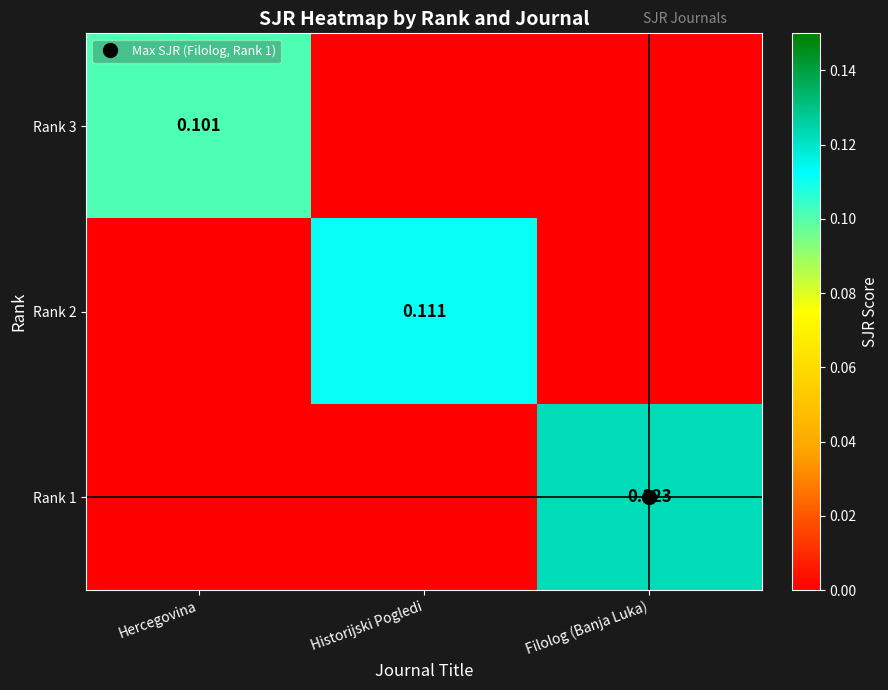

Is the value of Rank 3 at Hercegovina greater than the value of Rank 1 at Filolog (Banja Luka)?

No